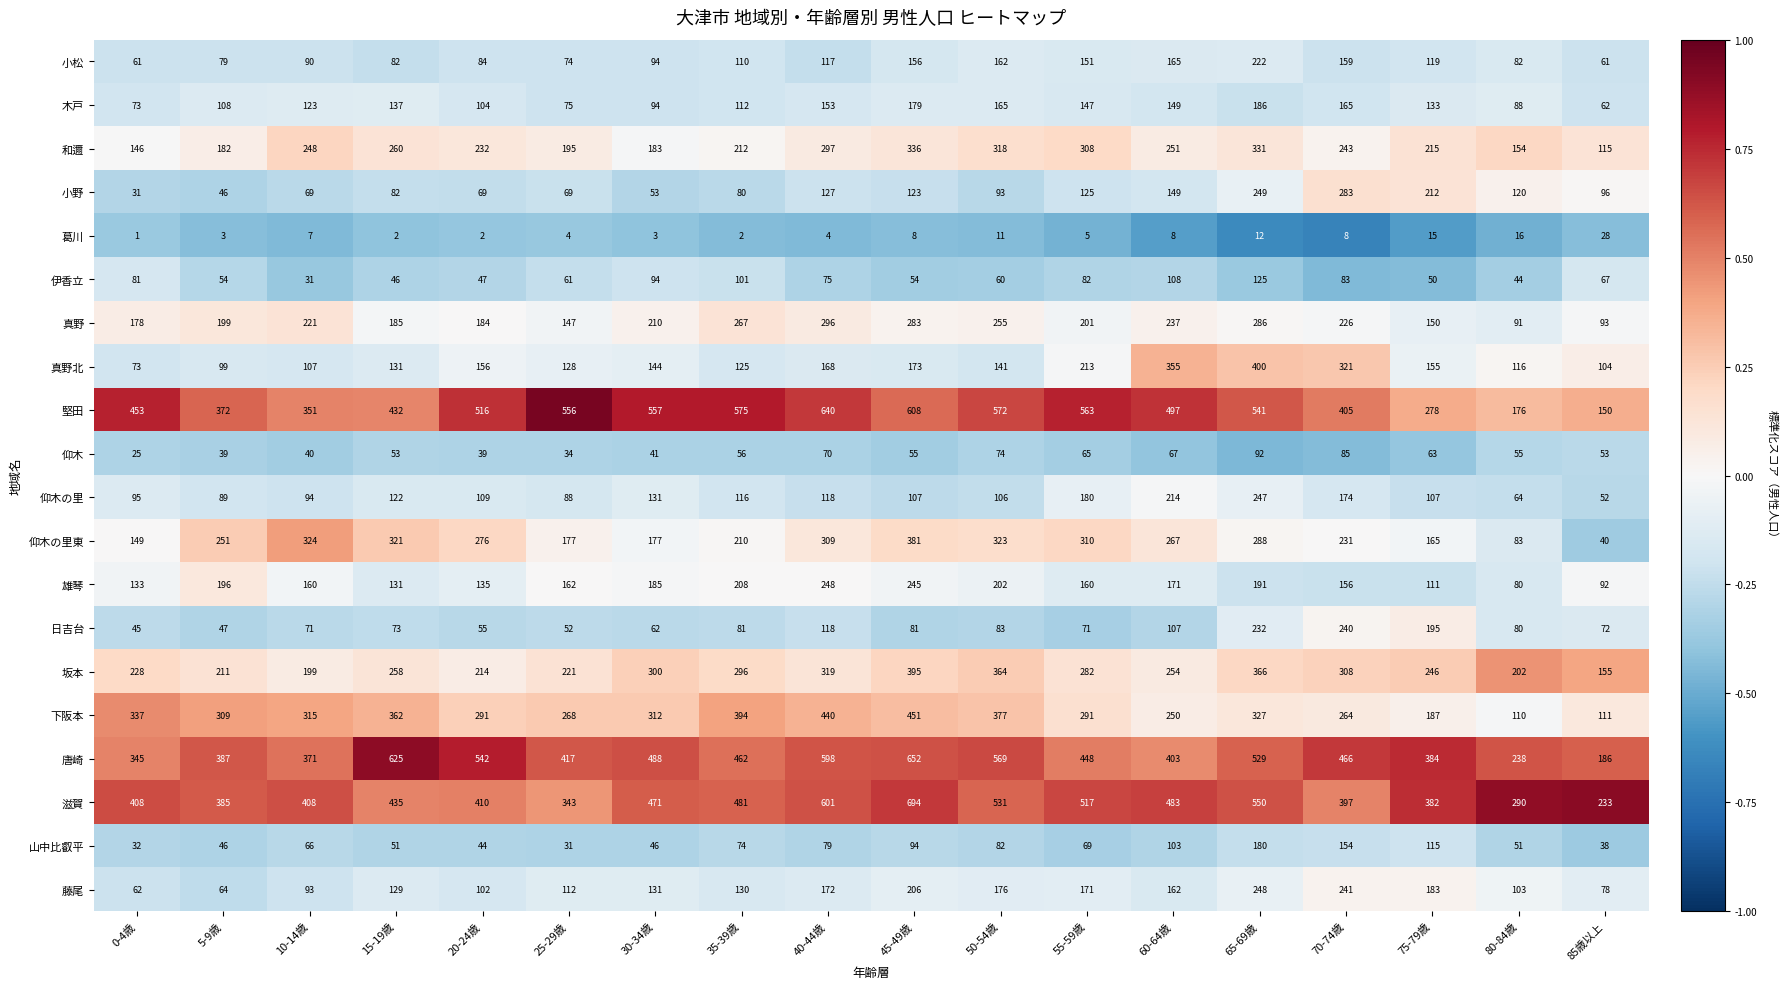

At which category is the sum across all series the highest?

65-69歳